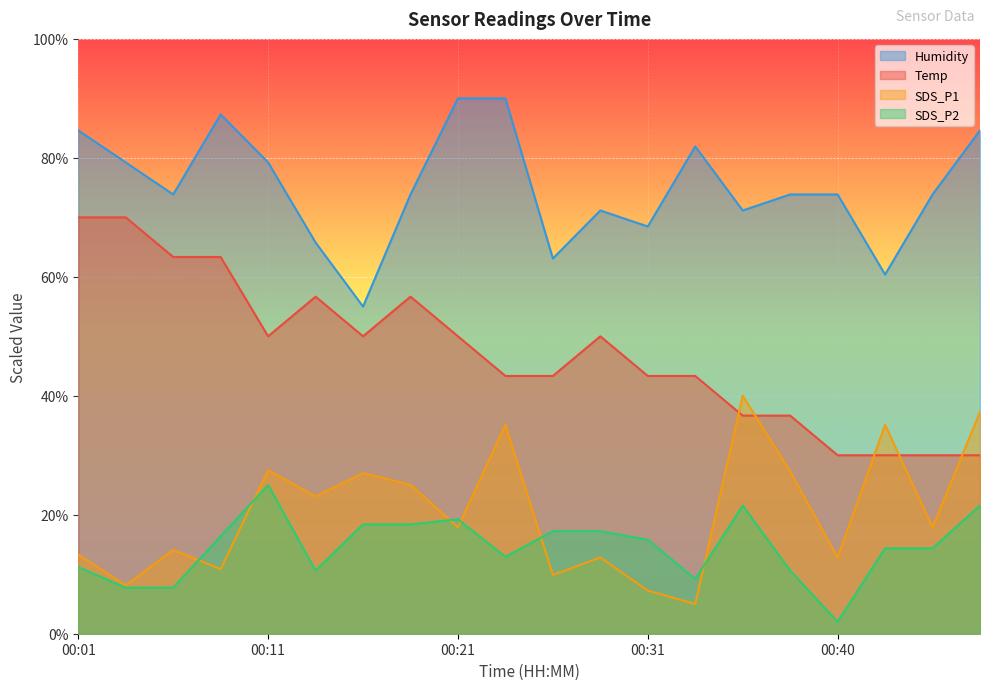

Rank the series at 00:11 from lowest to highest value.

SDS_P2, SDS_P1, Temp, Humidity